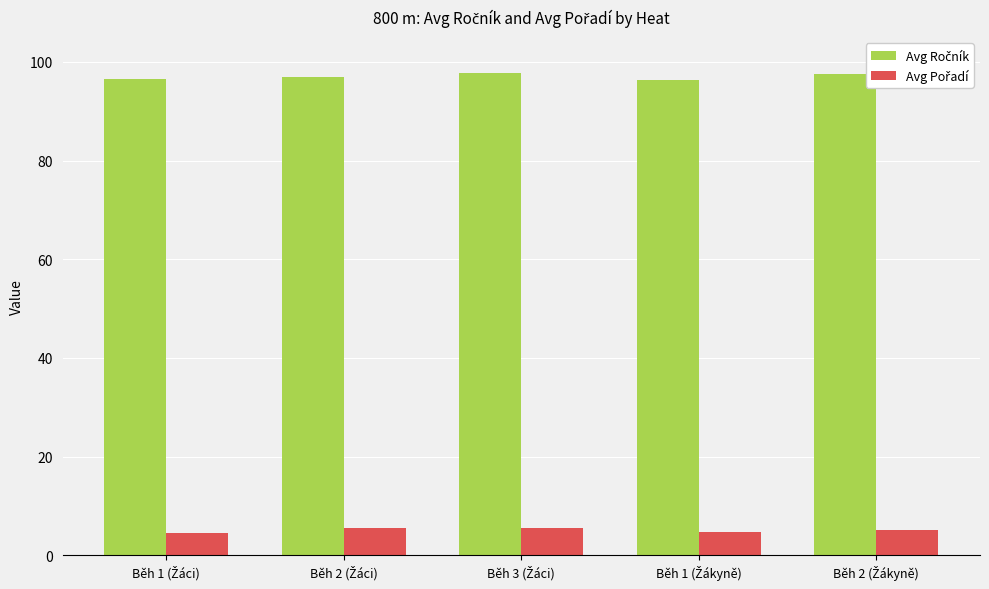

What is the smallest value displayed?

4.5